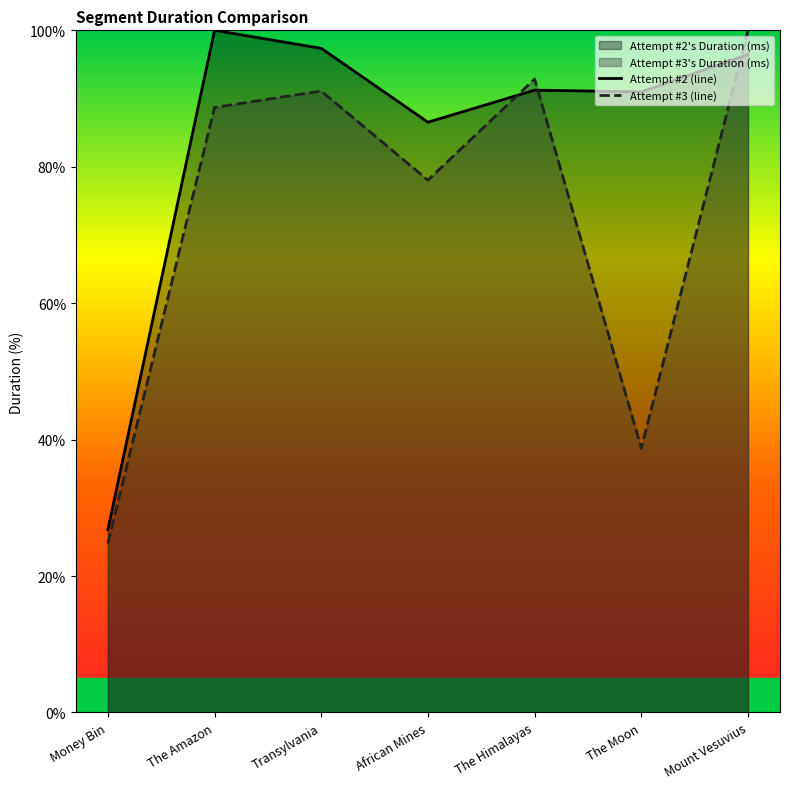

How many intersections are there between Attempt #3 (line) and Attempt #2 (line)?

3